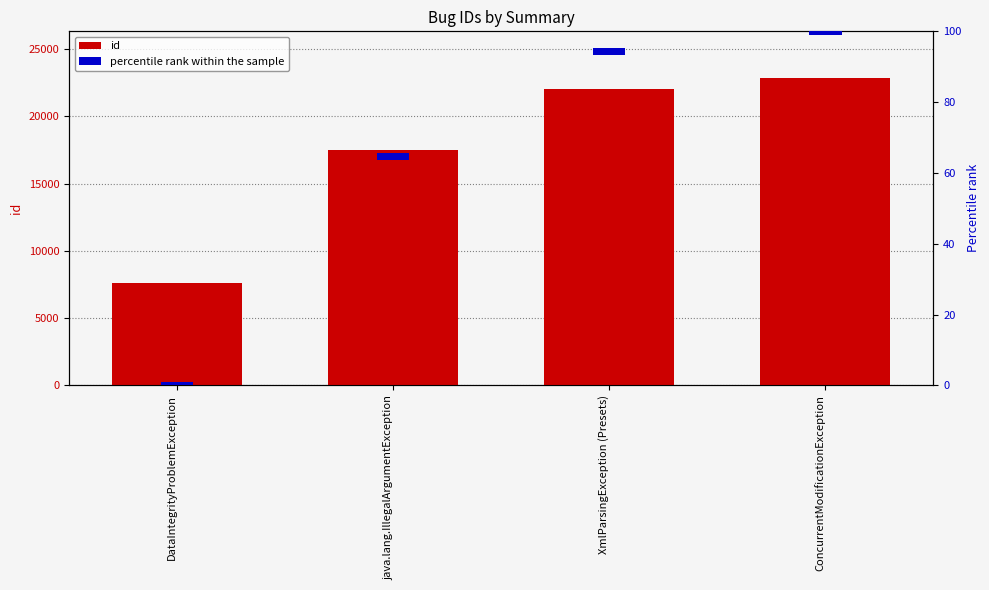

Reading left to right, transcribe all the data shown in this chart.

id: 7621	17480	22002	22878
percentile rank within the sample: 2	2	2	2